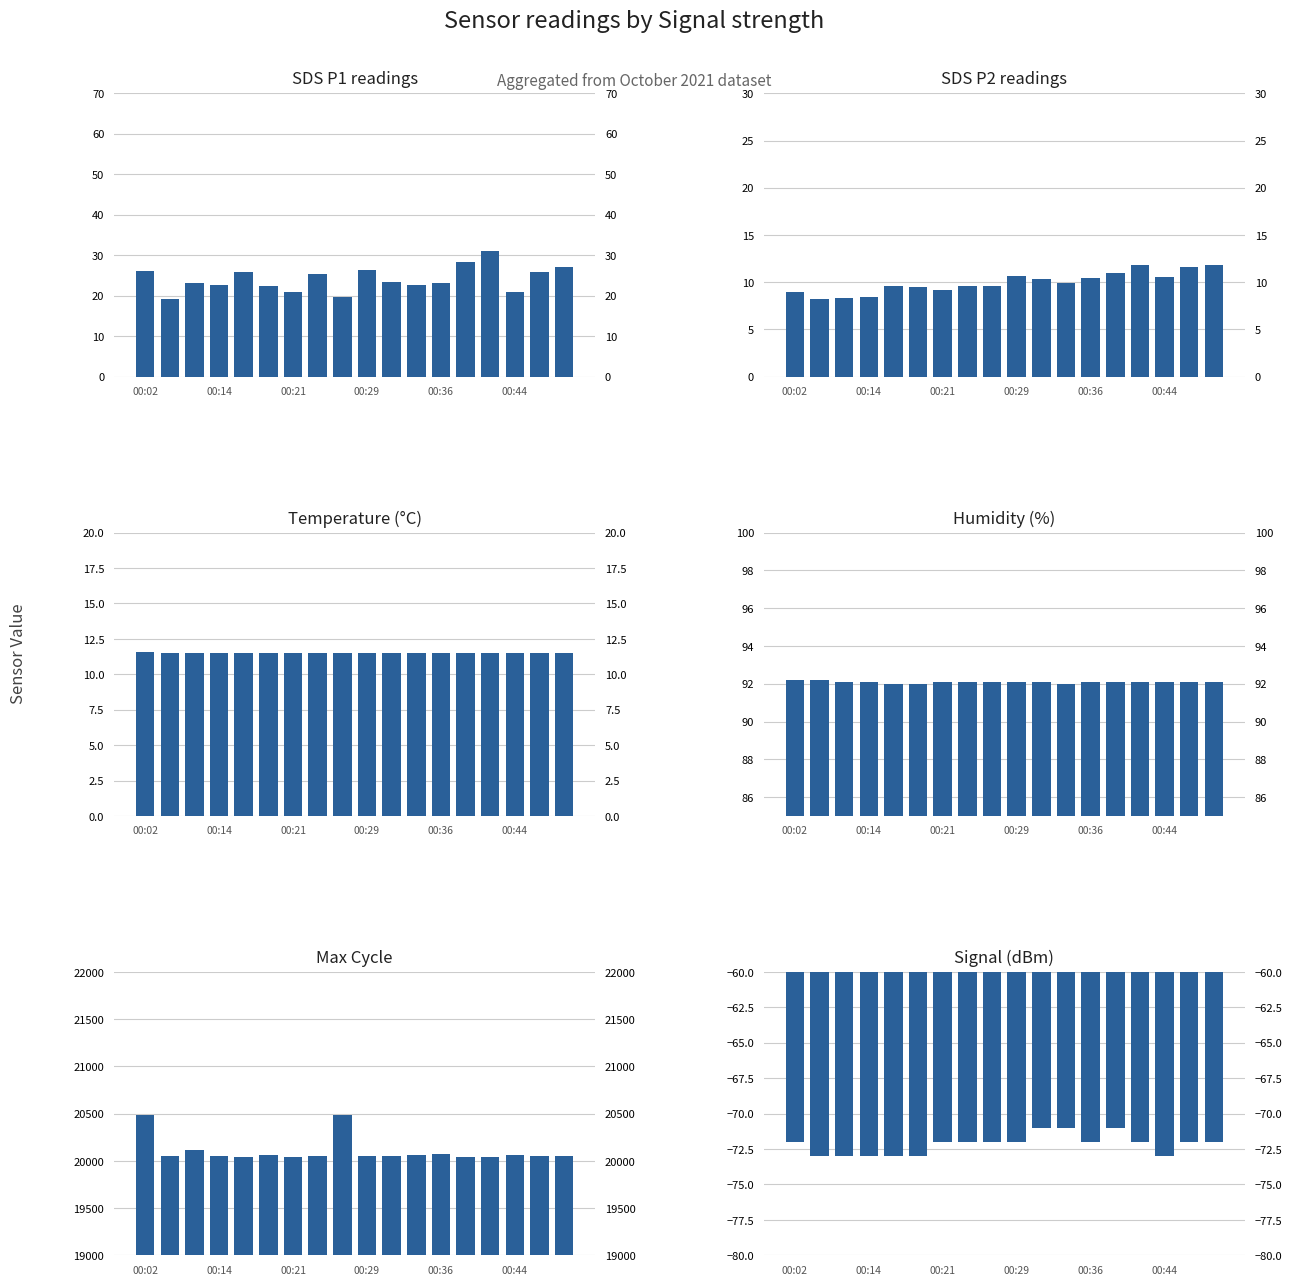

The value of Signal at 14 is -116.5. True or false?

False